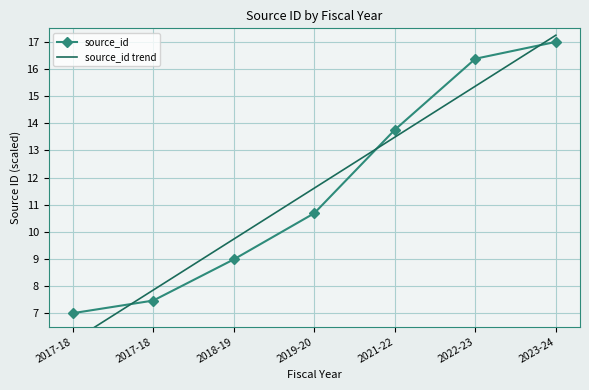

Reading left to right, list all the values displayed in this chart.

source_id: 2017-18=7.0	2017-18=7.5	2018-19=9.0	2019-20=10.7	2021-22=13.8	2022-23=16.4	2023-24=17.0
source_id trend: 2017-18=6.0	2017-18=7.9	2018-19=9.7	2019-20=11.6	2021-22=13.5	2022-23=15.4	2023-24=17.2